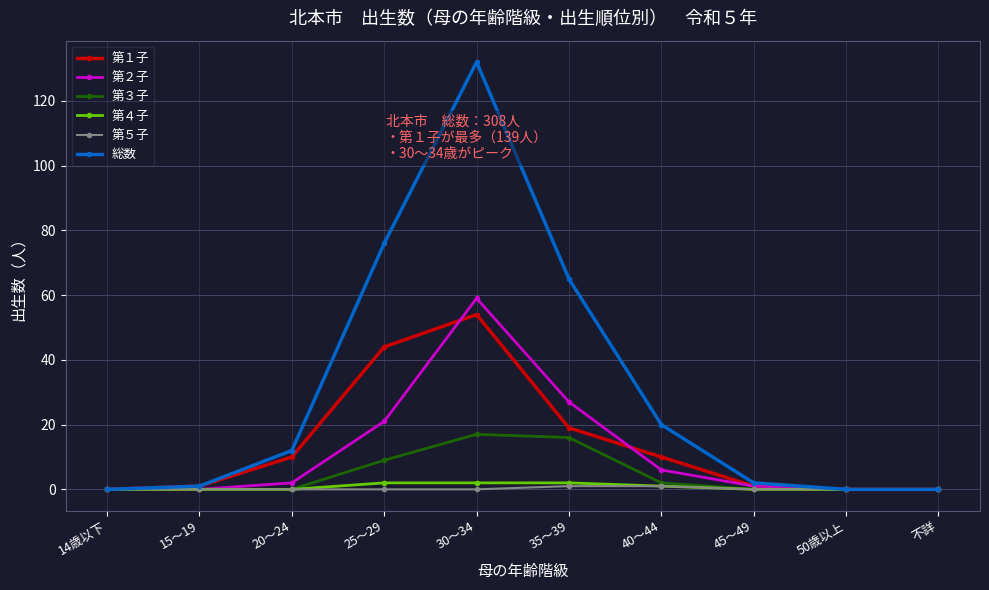

True or false: 第１子 has more than 0 interior local peaks.

True